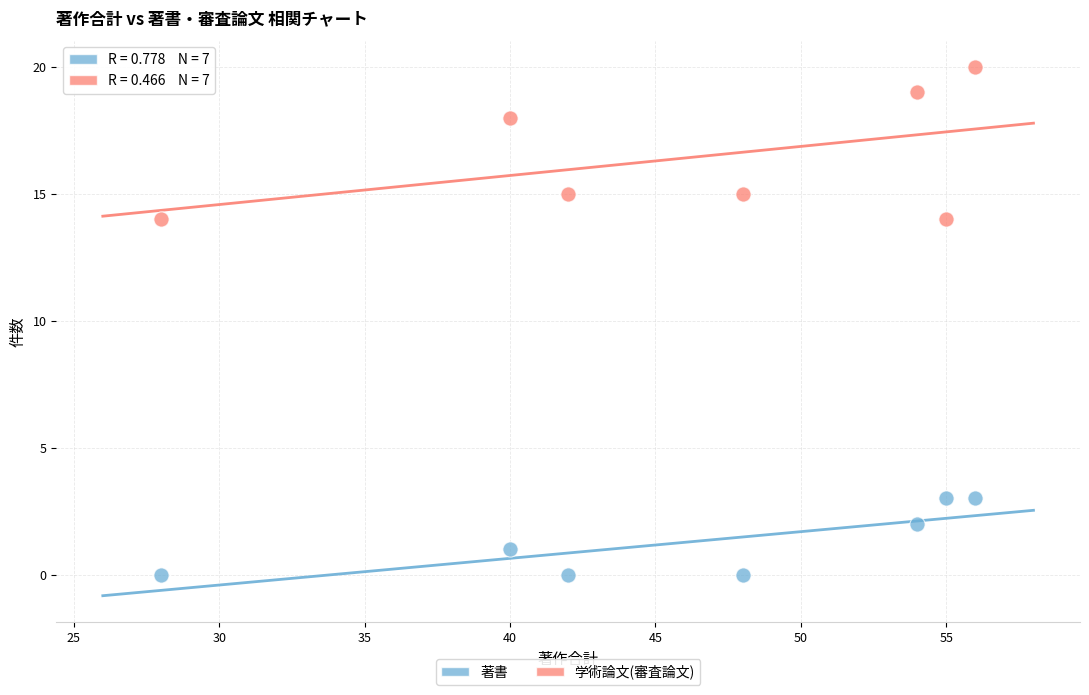

Which series has the largest Y range (max minus min)?

学術論文(審査論文)